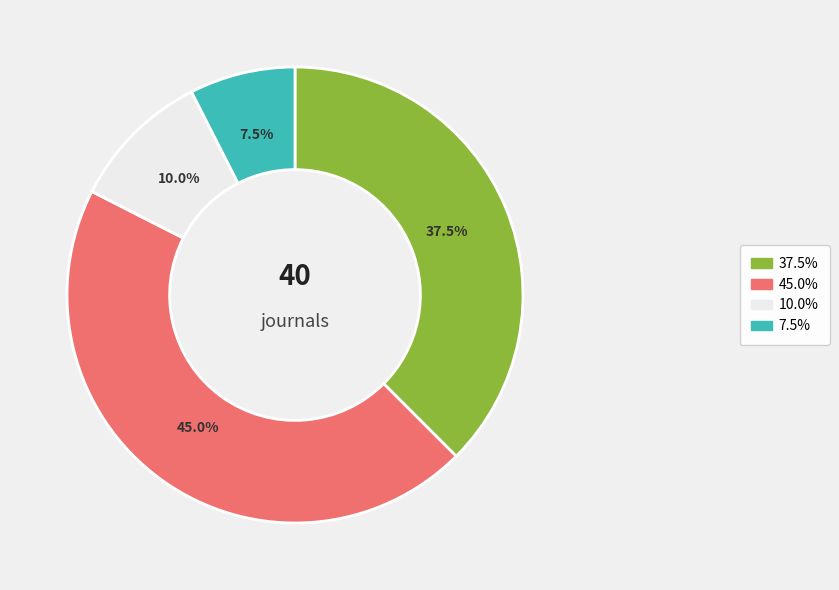

How many slices are in this pie chart?

4